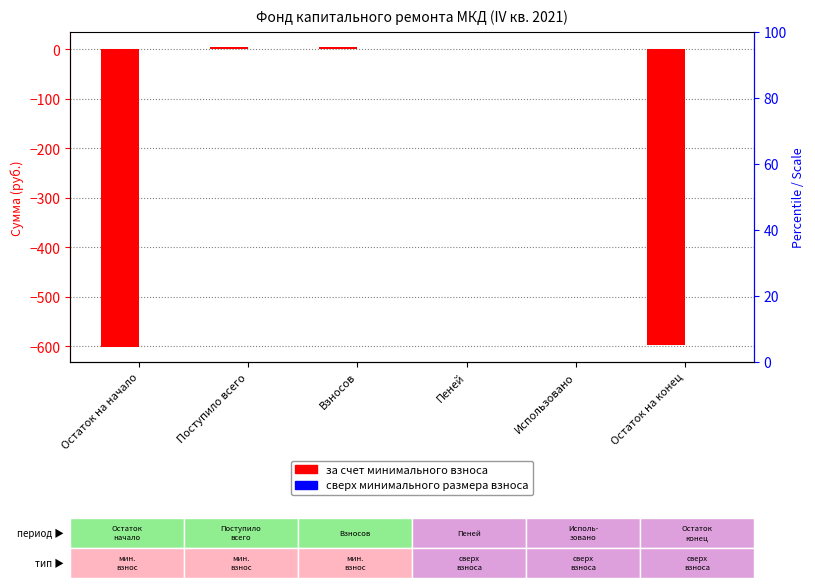

Which label corresponds to the smallest value in the chart?

Остаток на начало